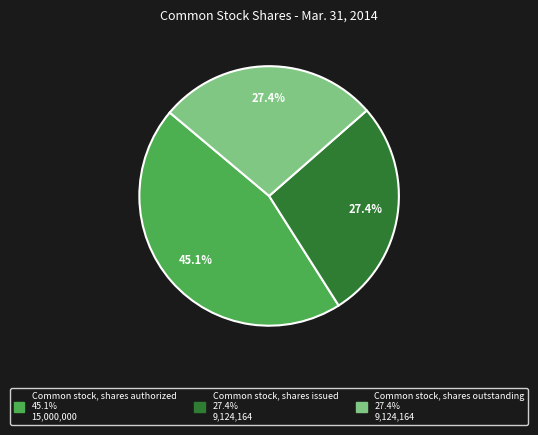

How many slices are in this pie chart?

3